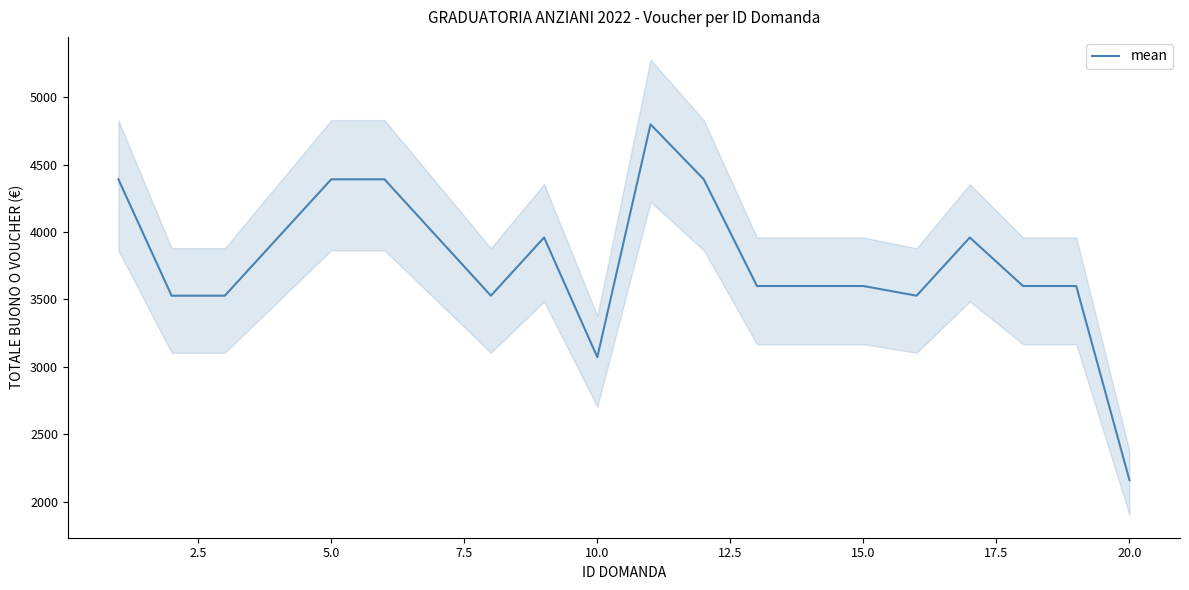

What is the greatest value displayed?

4800